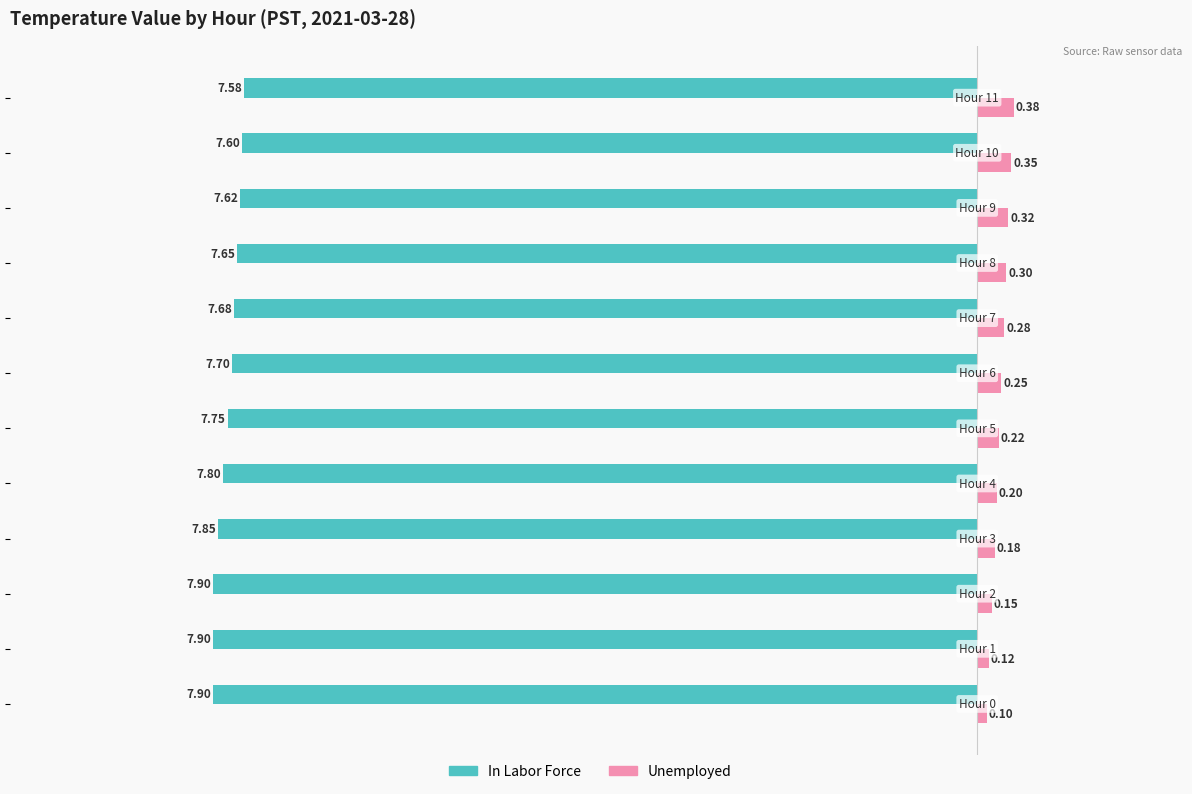

Rank the series by their average value, from lowest to highest.

In Labor Force, Unemployed